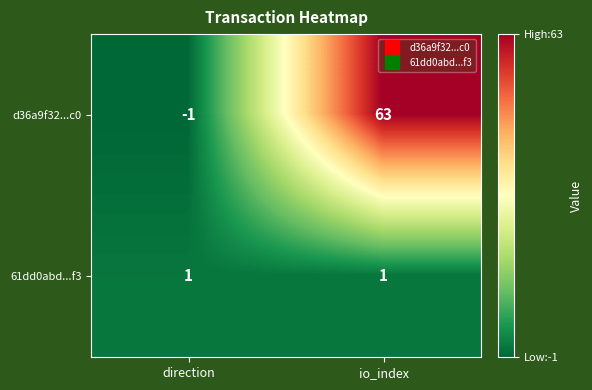

Which label corresponds to the largest value in the chart?

io_index